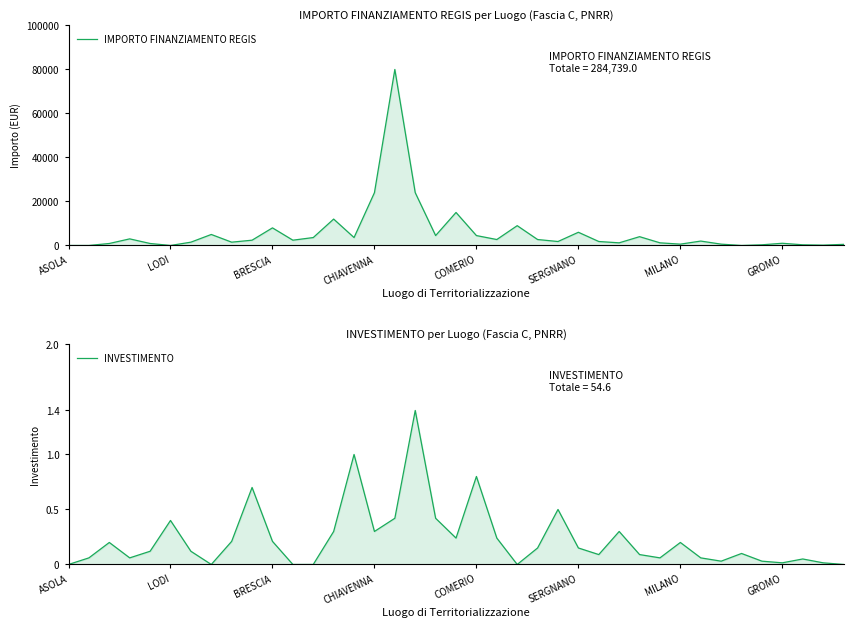

What is the total value across all series at COMERIO?

4500.8